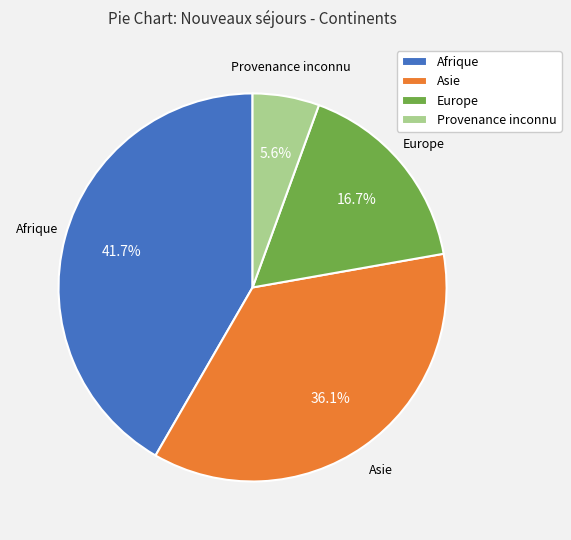

Approximately how many times larger is the value at Afrique compared to Asie?

1.2